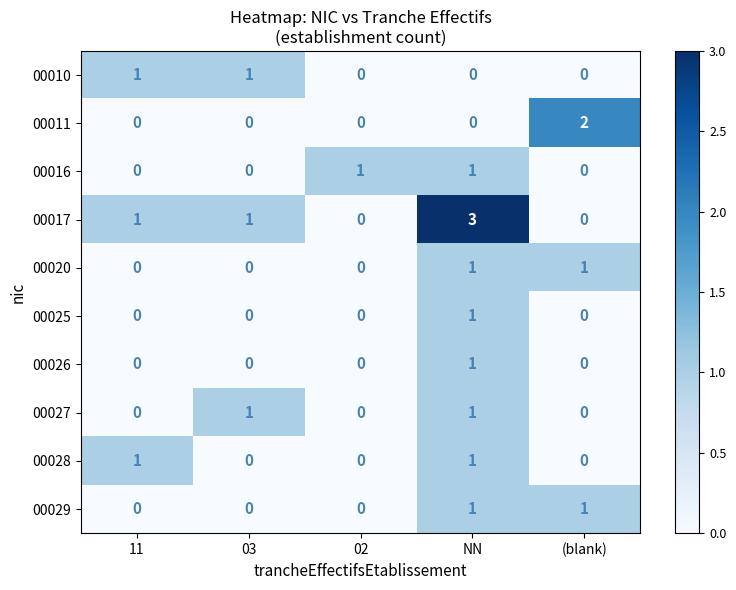

What is the total value across all series at (blank)?

4